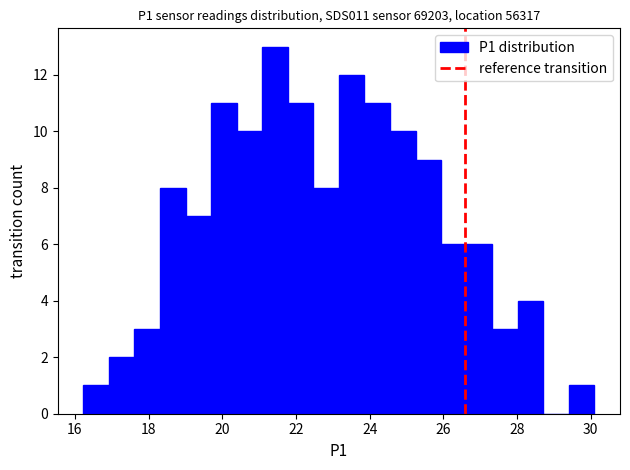

Read against the x-axis, roughly where is the centre of the tallest bar?

21.4